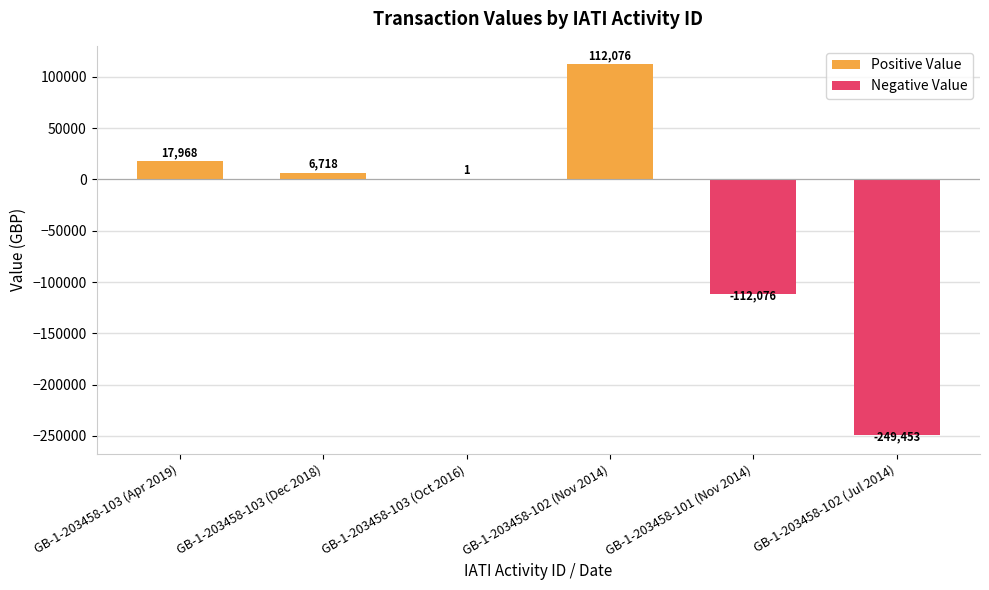

Is it true that the value at GB-1-203458-102 (Nov 2014) is 68663?

False